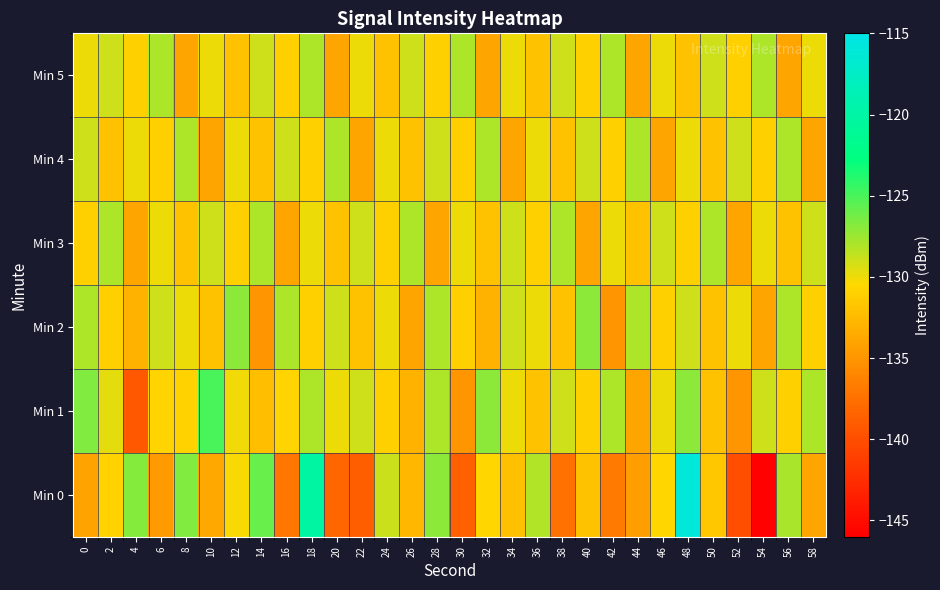

Reading right to left, list all the values displayed in this chart.

Min 0: 58=-133.9	56=-128.0	54=-145.8	52=-140.0	50=-131.7	48=-115.9	46=-130.7	44=-134.4	42=-136.8	40=-132.0	38=-137.5	36=-128.1	34=-132.1	32=-130.7	30=-138.6	28=-127.1	26=-132.7	24=-128.9	22=-138.8	20=-138.1	18=-120.0	16=-137.1	14=-126.0	12=-130.4	10=-133.7	8=-126.7	6=-134.6	4=-126.8	2=-130.9	0=-134.1
Min 1: 58=-128.0	56=-131.0	54=-129.0	52=-135.0	50=-132.0	48=-127.0	46=-130.0	44=-134.0	42=-128.0	40=-131.0	38=-129.0	36=-132.0	34=-130.0	32=-127.0	30=-135.0	28=-128.0	26=-133.0	24=-131.0	22=-129.0	20=-130.0	18=-128.0	16=-130.8	14=-132.2	12=-130.1	10=-125.0	8=-130.9	6=-130.8	4=-139.3	2=-129.7	0=-126.7
Min 2: 58=-131.0	56=-128.0	54=-134.0	52=-130.0	50=-132.0	48=-129.0	46=-131.0	44=-128.0	42=-135.0	40=-127.0	38=-132.0	36=-130.0	34=-129.0	32=-133.0	30=-131.0	28=-128.0	26=-134.0	24=-130.0	22=-132.0	20=-129.0	18=-131.0	16=-128.0	14=-135.0	12=-127.0	10=-132.0	8=-130.0	6=-129.0	4=-133.0	2=-131.0	0=-128.0
Min 3: 58=-129.0	56=-132.0	54=-130.0	52=-134.0	50=-128.0	48=-131.0	46=-129.0	44=-132.0	42=-130.0	40=-134.0	38=-128.0	36=-131.0	34=-129.0	32=-132.0	30=-130.0	28=-134.0	26=-128.0	24=-131.0	22=-129.0	20=-132.0	18=-130.0	16=-134.0	14=-128.0	12=-131.0	10=-129.0	8=-132.0	6=-130.0	4=-134.0	2=-128.0	0=-131.0
Min 4: 58=-134.0	56=-128.0	54=-131.0	52=-129.0	50=-132.0	48=-130.0	46=-134.0	44=-128.0	42=-131.0	40=-129.0	38=-132.0	36=-130.0	34=-134.0	32=-128.0	30=-131.0	28=-129.0	26=-132.0	24=-130.0	22=-134.0	20=-128.0	18=-131.0	16=-129.0	14=-132.0	12=-130.0	10=-134.0	8=-128.0	6=-131.0	4=-130.0	2=-132.0	0=-129.0
Min 5: 58=-130.0	56=-134.0	54=-128.0	52=-131.0	50=-129.0	48=-132.0	46=-130.0	44=-134.0	42=-128.0	40=-131.0	38=-129.0	36=-132.0	34=-130.0	32=-134.0	30=-128.0	28=-131.0	26=-129.0	24=-132.0	22=-130.0	20=-134.0	18=-128.0	16=-131.0	14=-129.0	12=-132.0	10=-130.0	8=-134.0	6=-128.0	4=-131.0	2=-129.0	0=-130.0